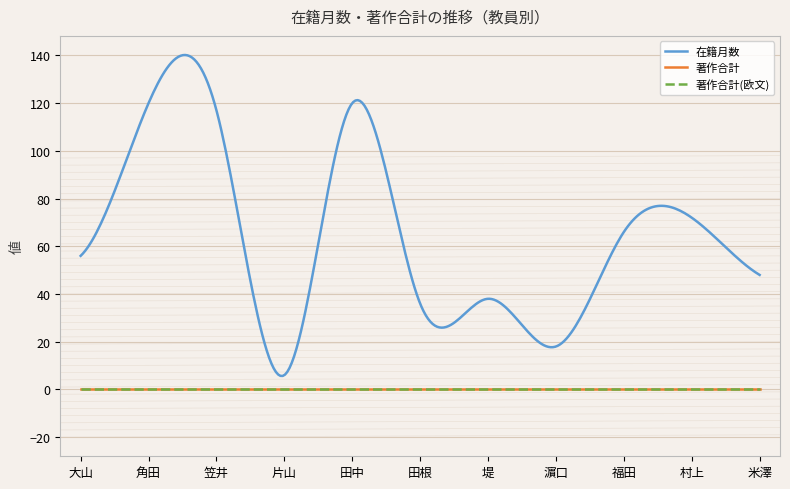

True or false: 在籍月数 and 著作合計 intersect in this chart.

False